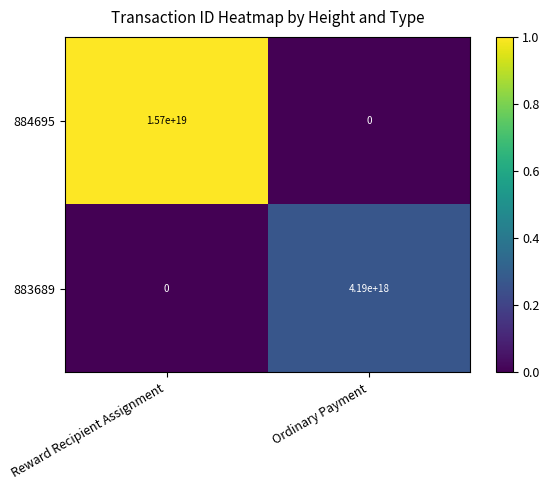

The 884695 series shows 8791045854460341248 at Ordinary Payment. True or false?

False